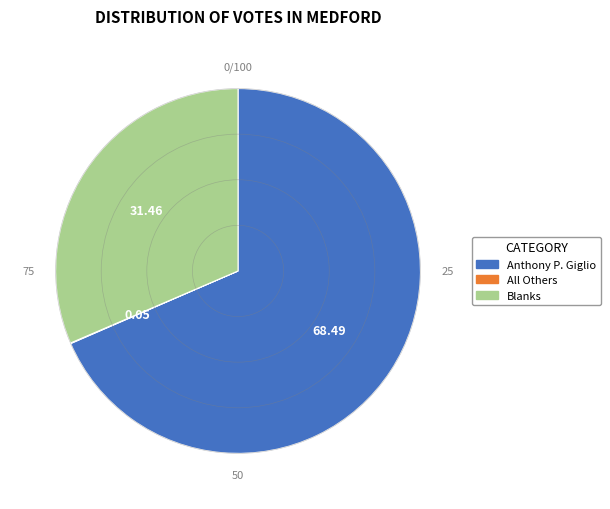

Is Blanks the majority of the pie?

No